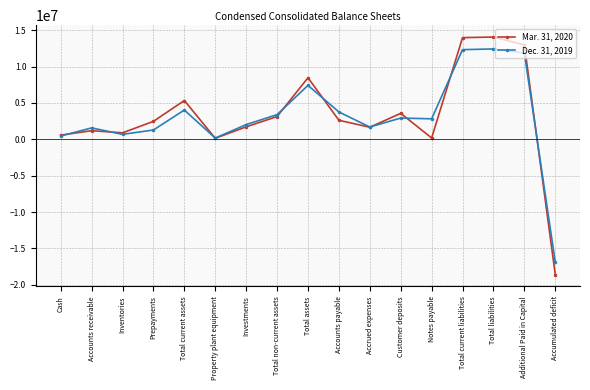

Which series has the largest range (max minus min)?

Mar. 31, 2020